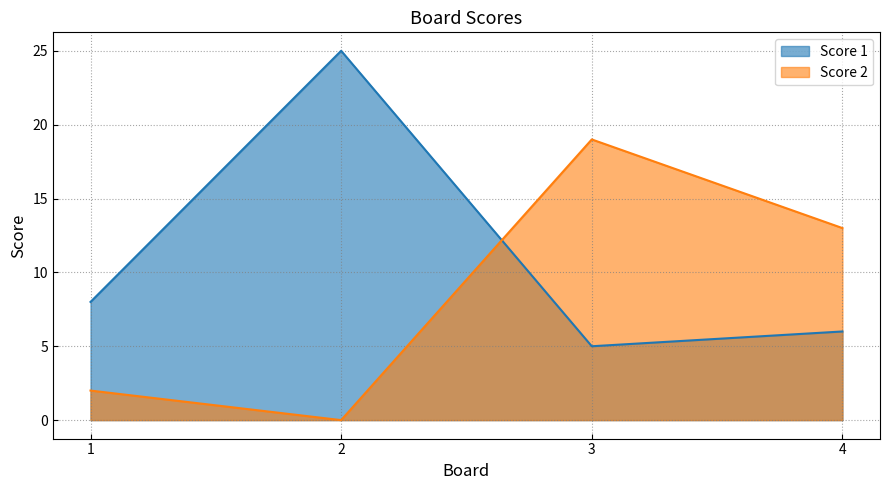

Where does the Score 2 series first go above 13?

3